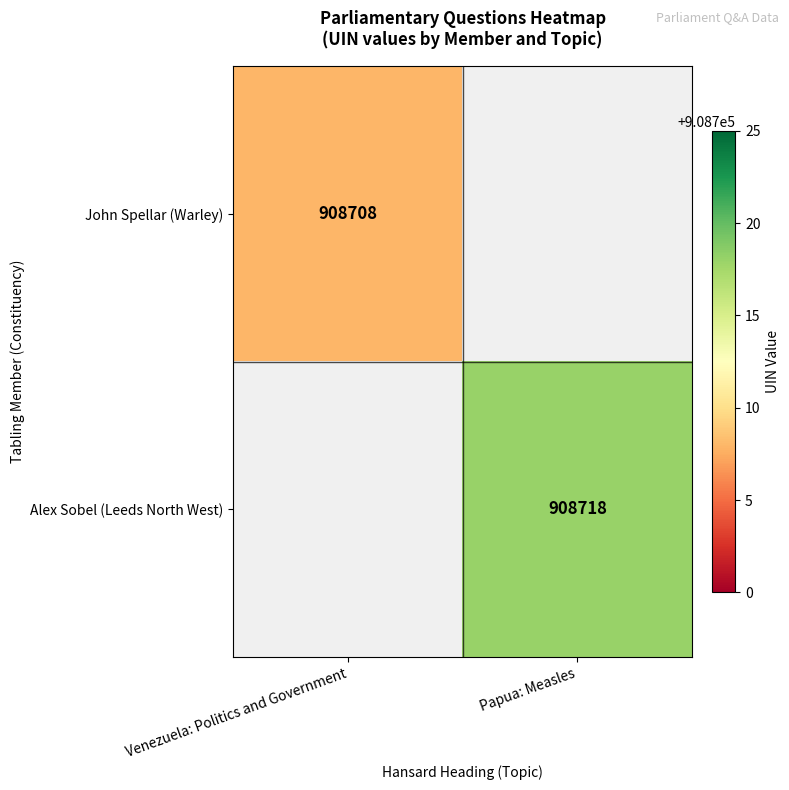

Count the number of categories in the chart.

2